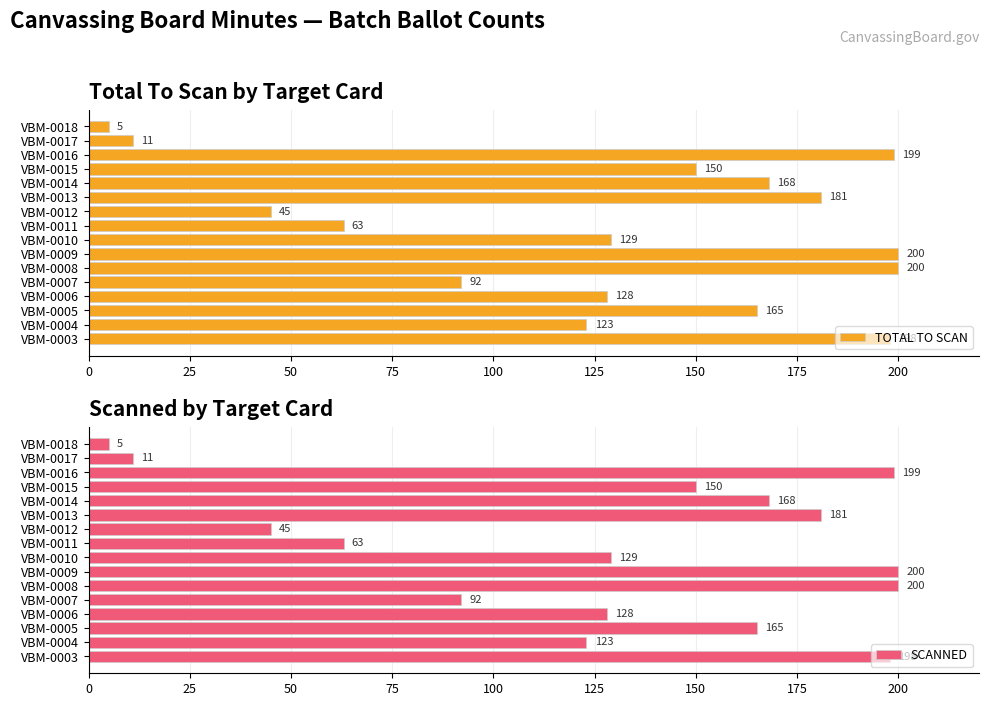

What is the highest value of the TOTAL TO SCAN series?

200